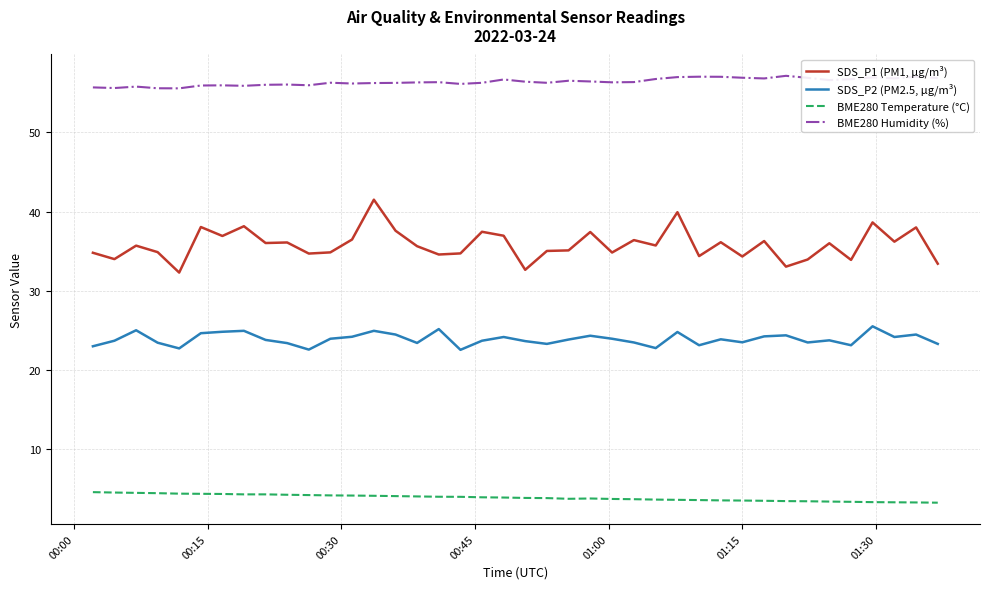

What is the difference between the maximum and second lowest values in the BME280 Humidity (%) series?

1.6